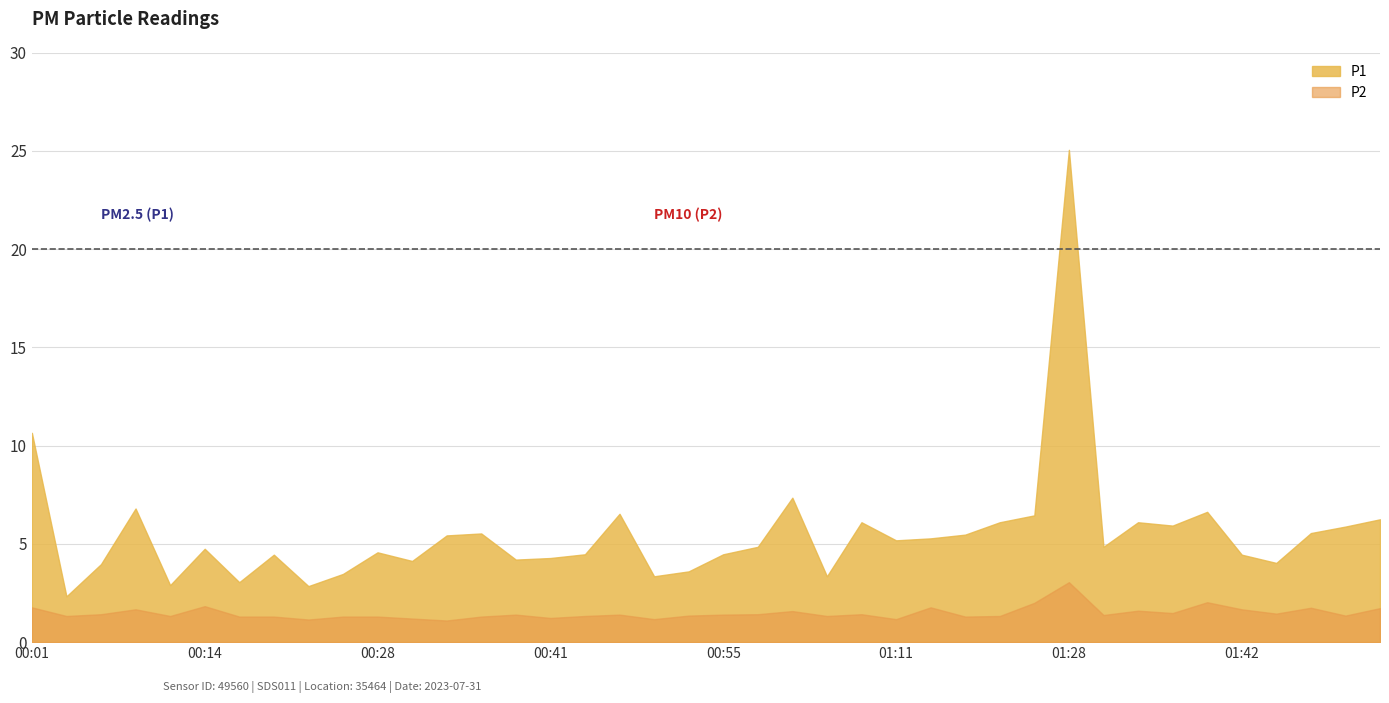

Which category has the highest value in the P2 series?

01:28